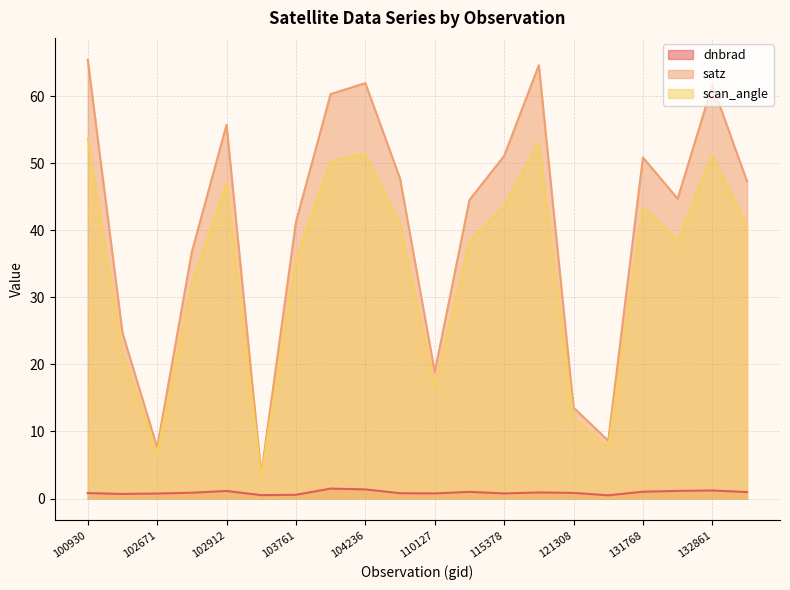

Rank the series by their maximum value, from highest to lowest.

satz, scan_angle, dnbrad